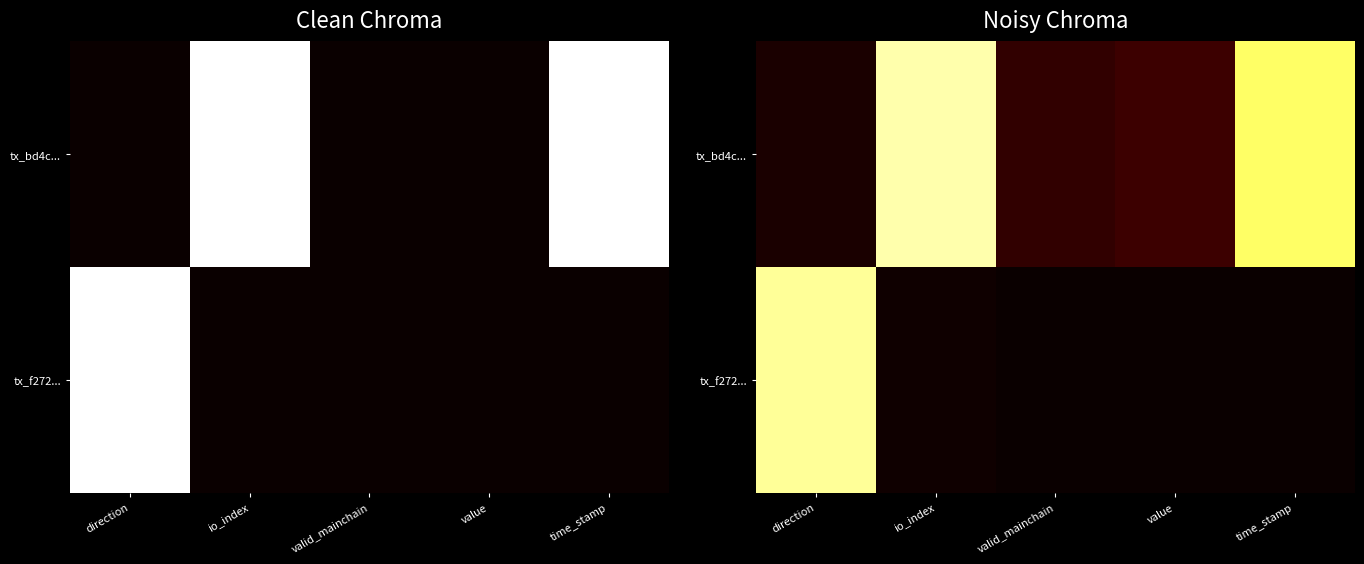

What is the difference between the highest and lowest values at direction?

0.9